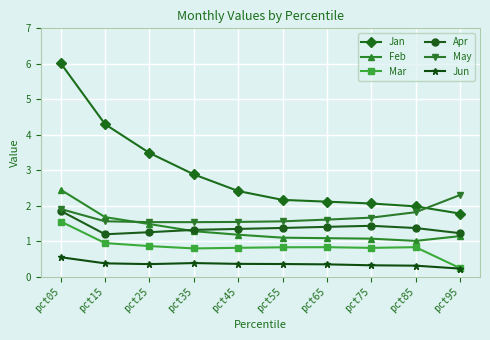

Read the Apr value at pct85.

1.4